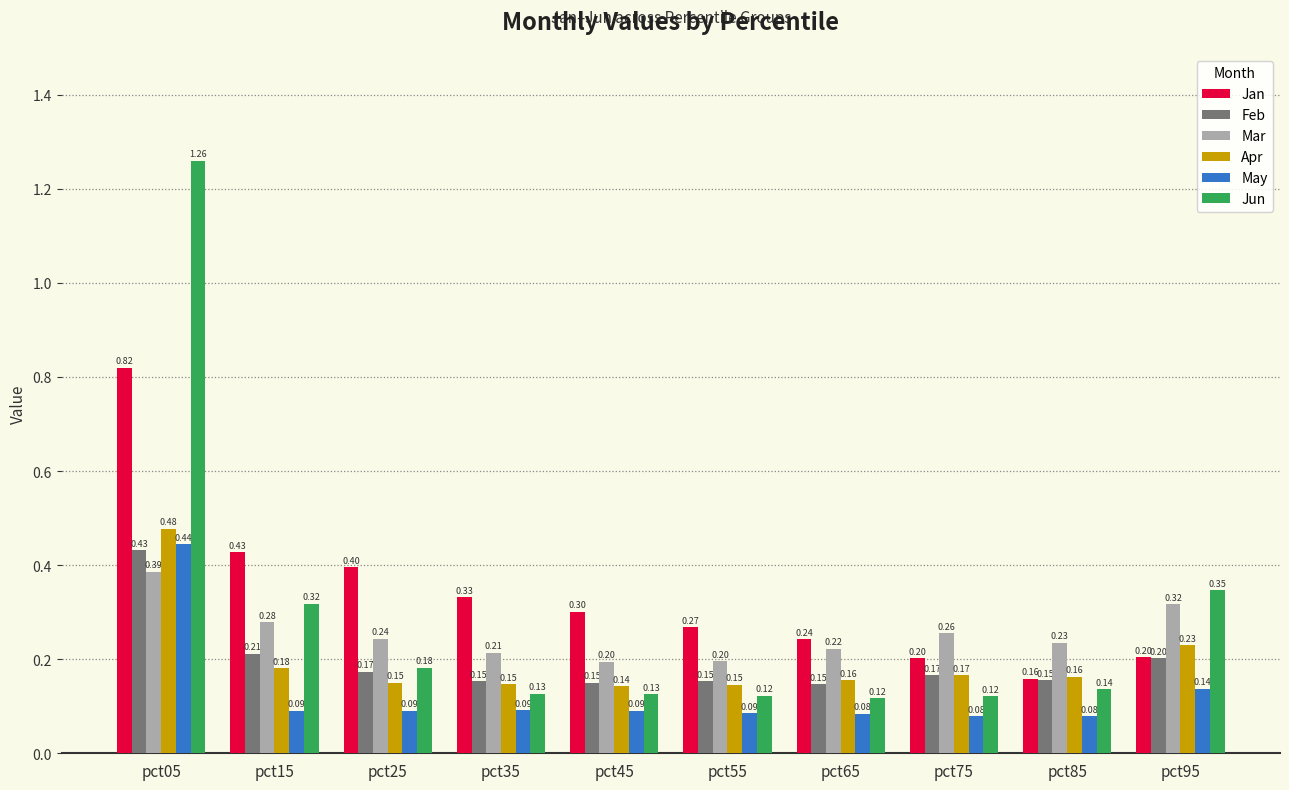

Count the Mar values in the range 0 to 1.

10